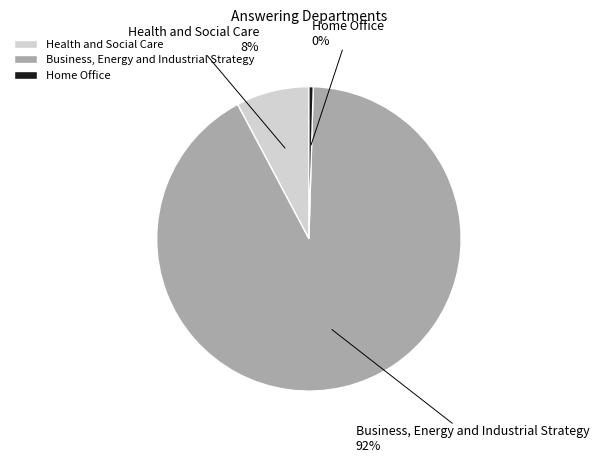

What percentage is the Business, Energy and Industrial Strategy slice, to the nearest percent?

92%